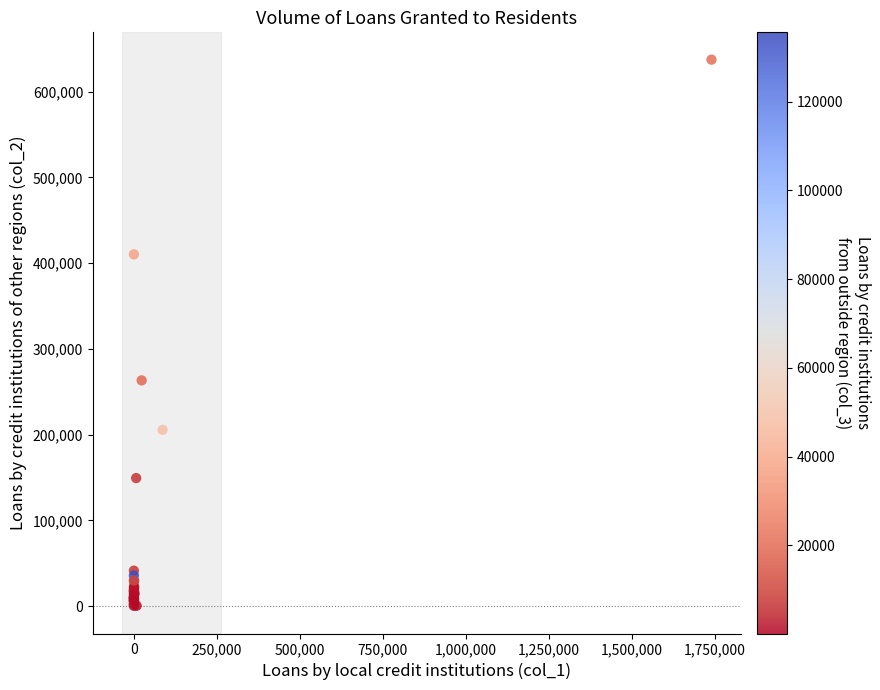

What Y value in the scatter plot is closest to 318808?

263245